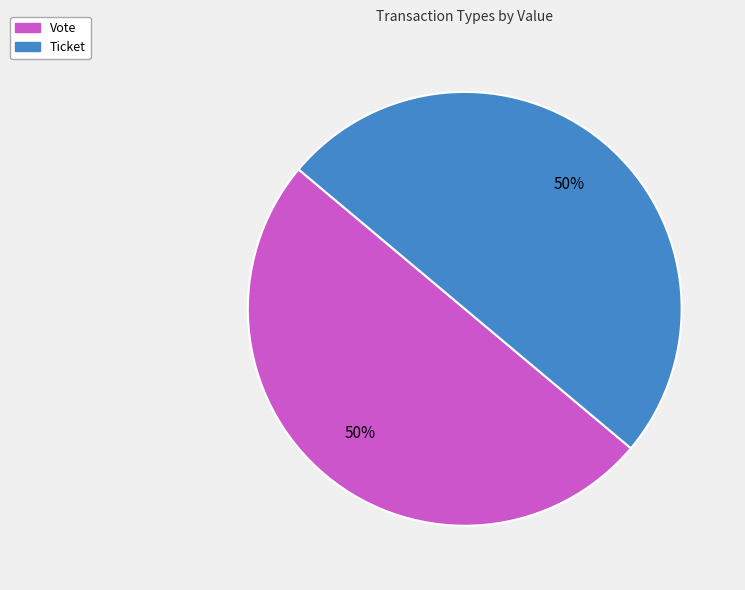

To the nearest percent, what is the difference between the largest and smallest slice percentages?

0%